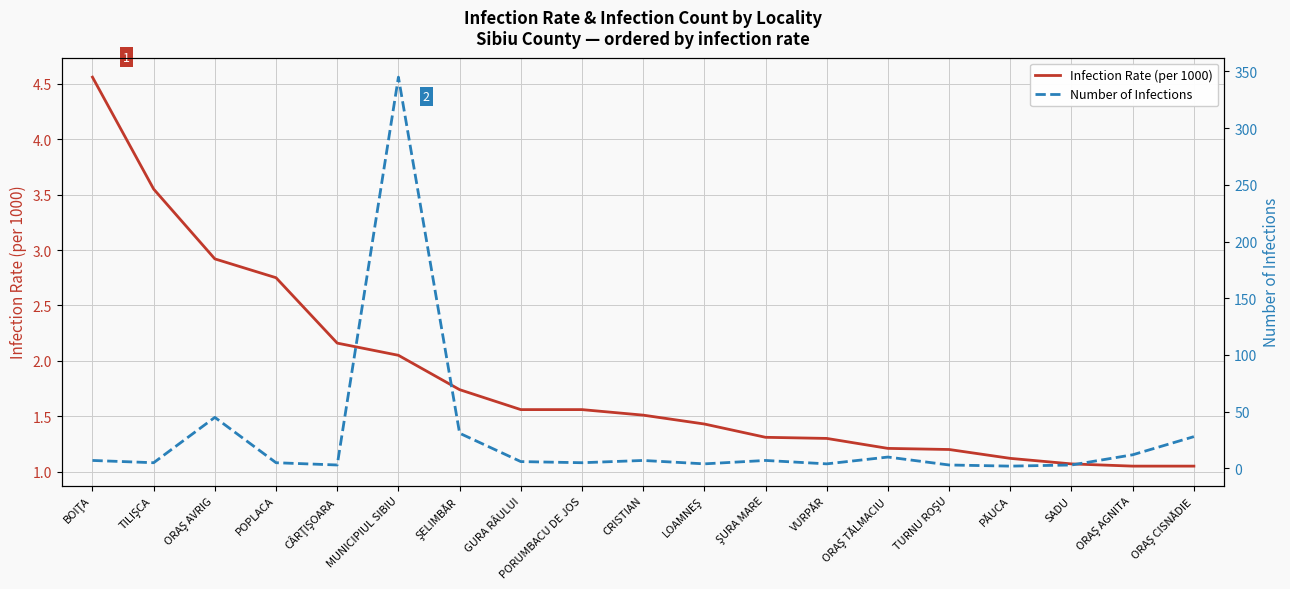

True or false: Infection Rate (per 1000) has a value of 1.5 at ORAŞ AGNITA.

False